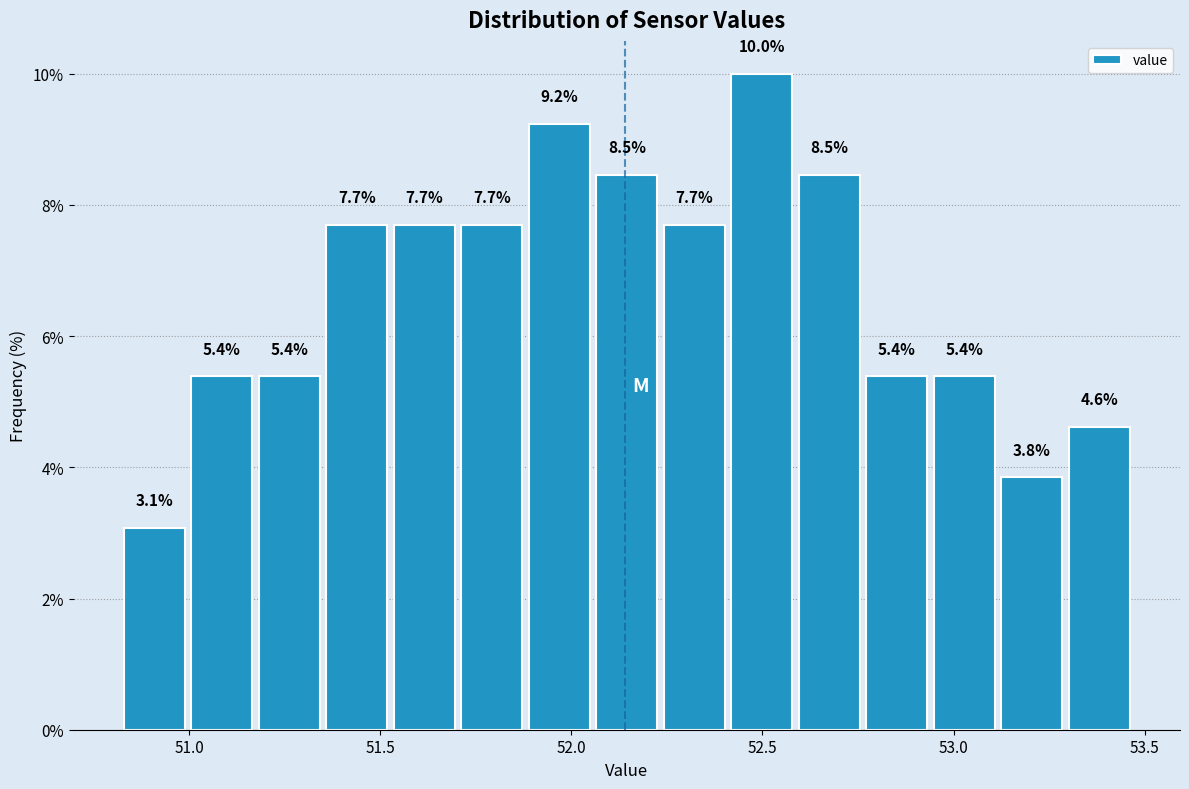

Read against the x-axis, roughly where is the centre of the tallest bar?

52.50